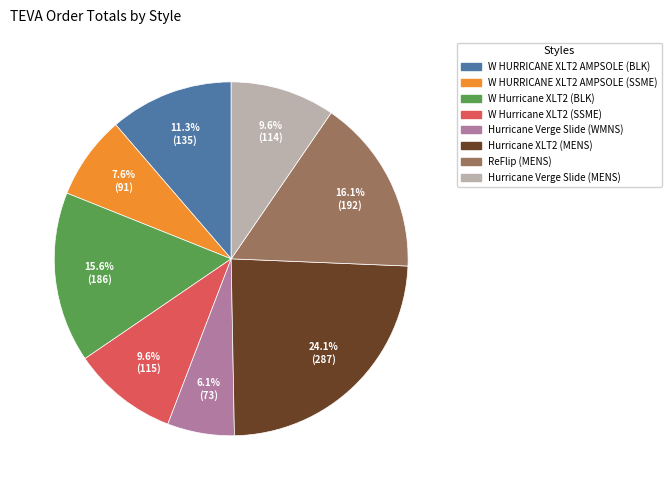

Does W HURRICANE XLT2 AMPSOLE (BLK) represent more than half of the total?

No